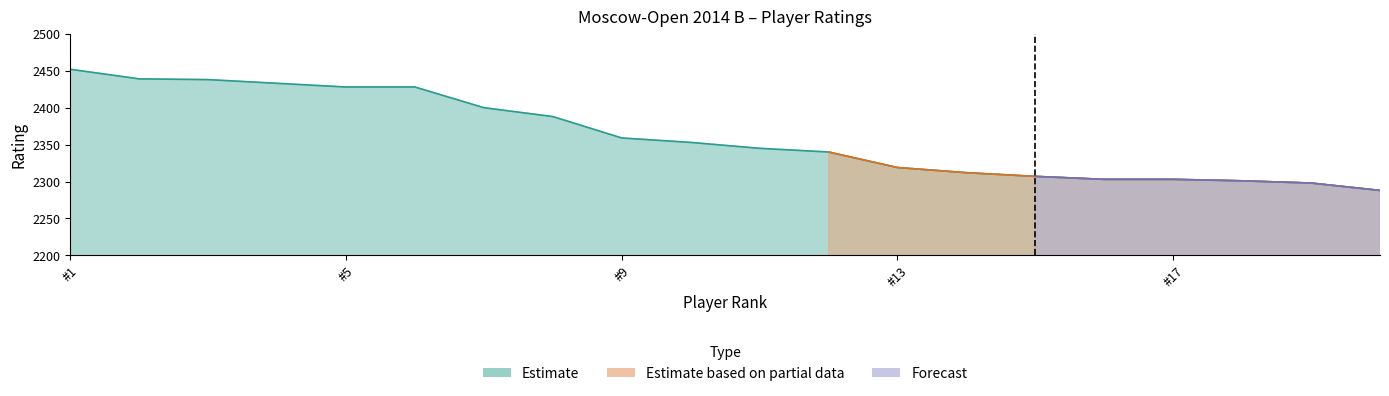

What is the total value across all series at 2428?

2428